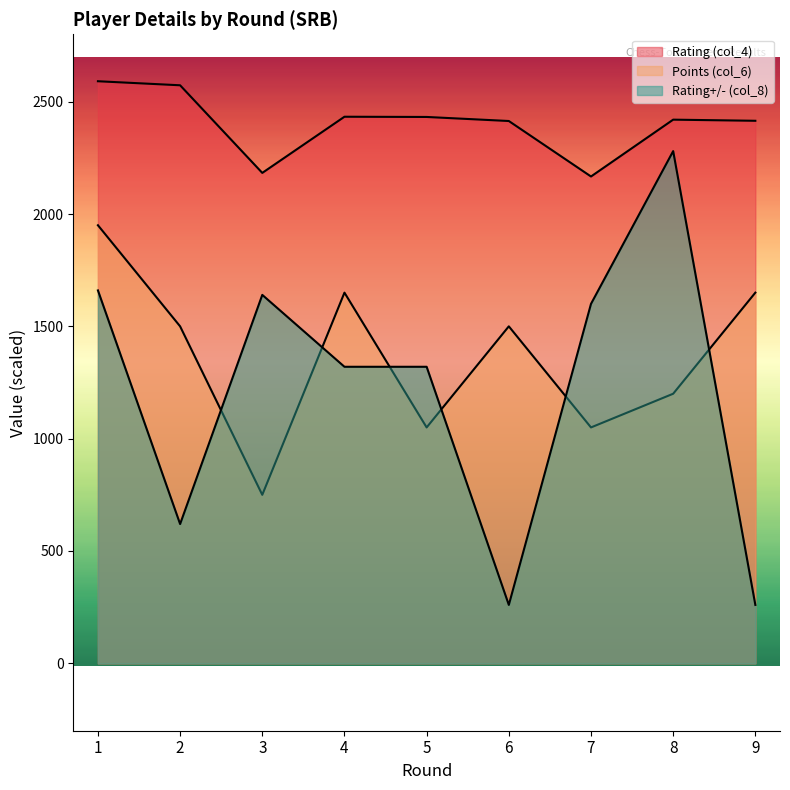

Reading left to right, list all the values displayed in this chart.

Rating (col_4): 1=2591	2=2573	3=2183	4=2433	5=2432	6=2414	7=2167	8=2420	9=2415
Points (col_6): 1=1950	2=1500	3=750	4=1650	5=1050	6=1500	7=1050	8=1200	9=1650
Rating+/- (col_8): 1=1660	2=620	3=1640	4=1320	5=1320	6=260	7=1600	8=2280	9=260